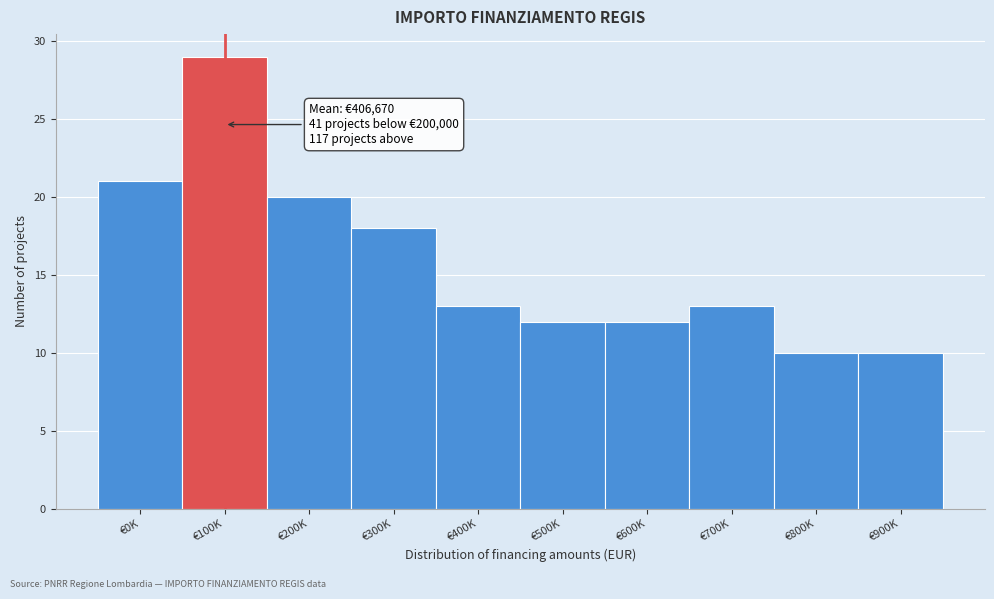

Reading right to left, list all the values displayed in this chart.

€900K=10	€800K=10	€700K=13	€600K=12	€500K=12	€400K=13	€300K=18	€200K=20	€100K=29	€0K=21